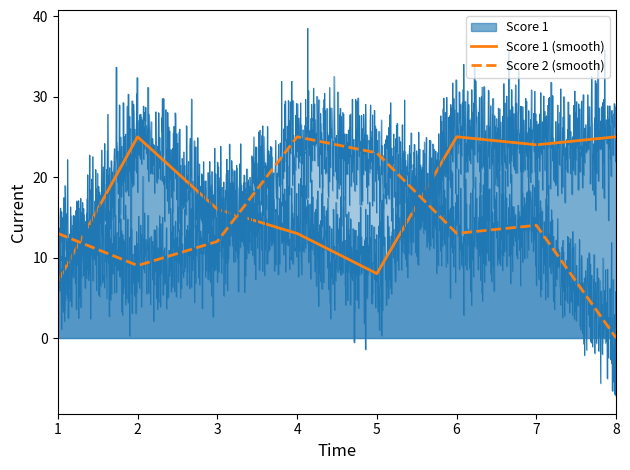

Where is the first local maximum for Score 1?

2